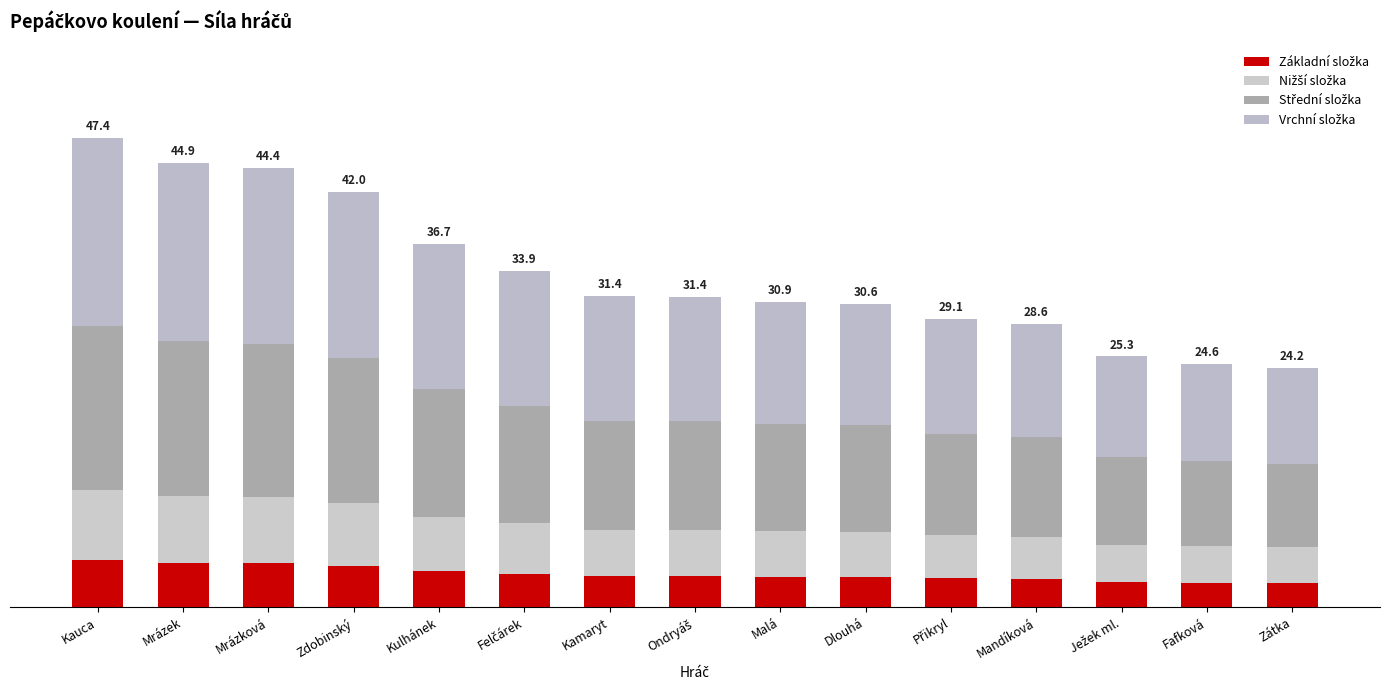

Are the bars horizontal?

No